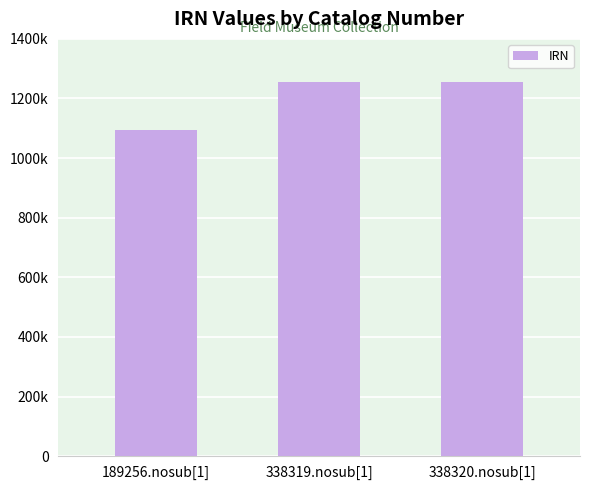

Are the bars horizontal?

No